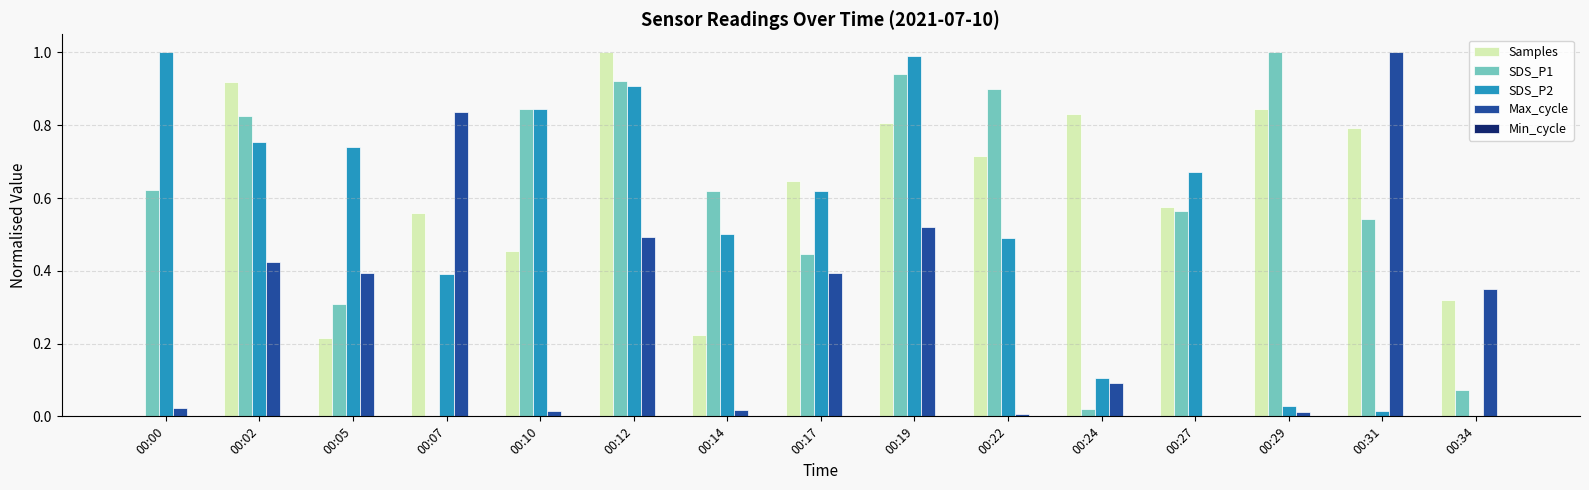

The value of SDS_P2 at 00:24 is 0.0. True or false?

False